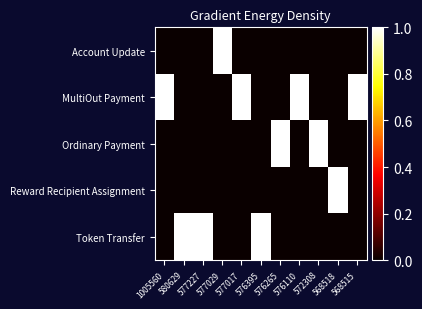

Rank the series at 577029 from highest to lowest value.

Account Update, MultiOut Payment, Ordinary Payment, Reward Recipient Assignment, Token Transfer